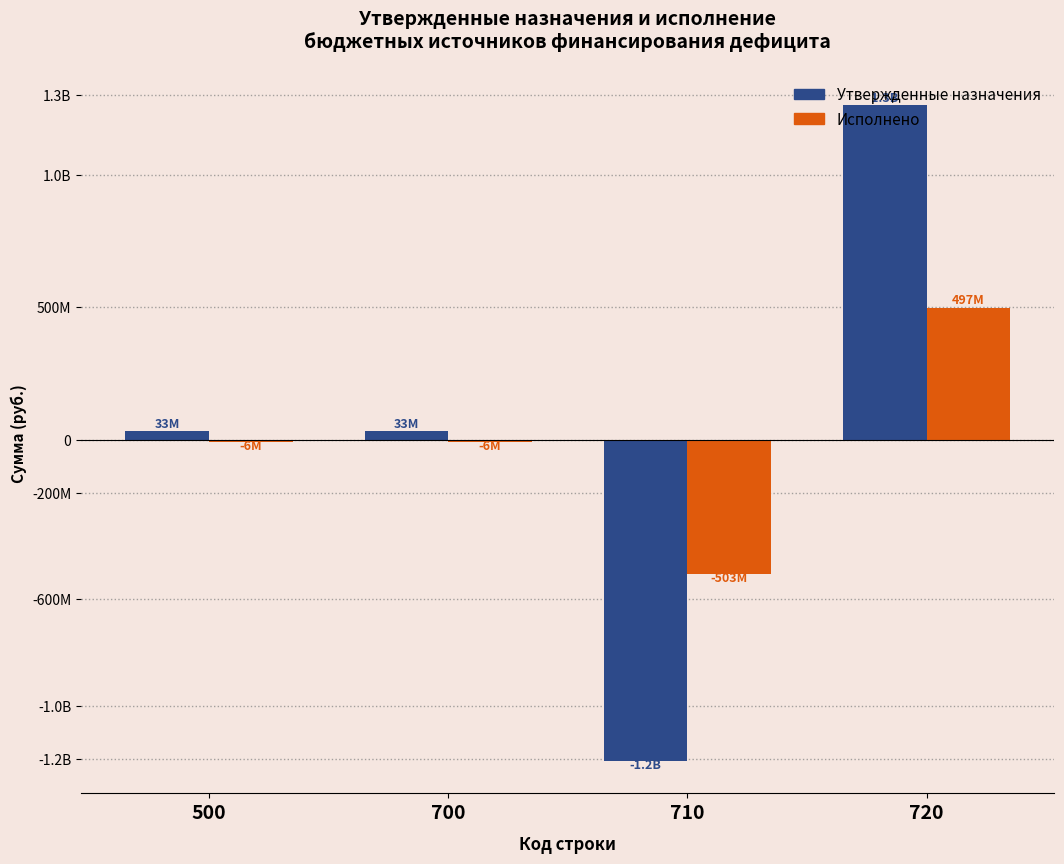

What is the minimum value shown in the chart?

-1206866598.1